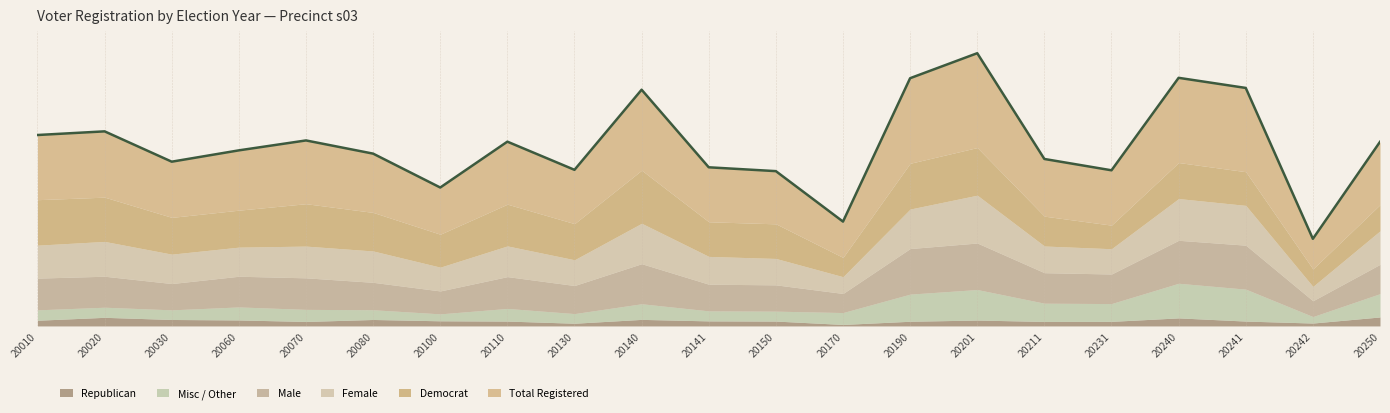

Count the number of categories in the chart.

21